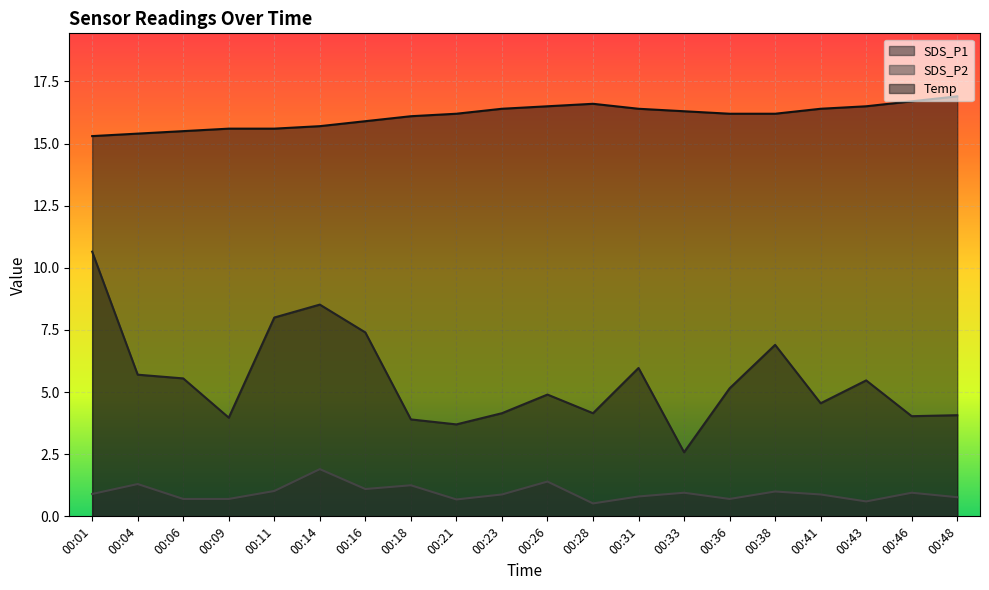

Rank the series by their average value, from highest to lowest.

Temp, SDS_P1, SDS_P2